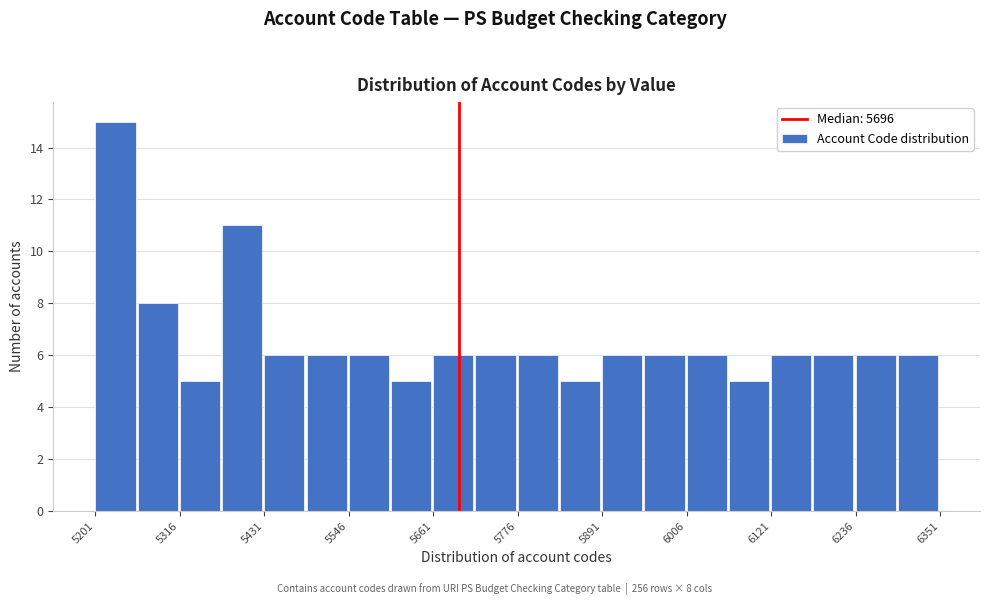

Around what value on the x-axis is the tallest bar? Give the approximate position of its centre, as read against the axis.

5220